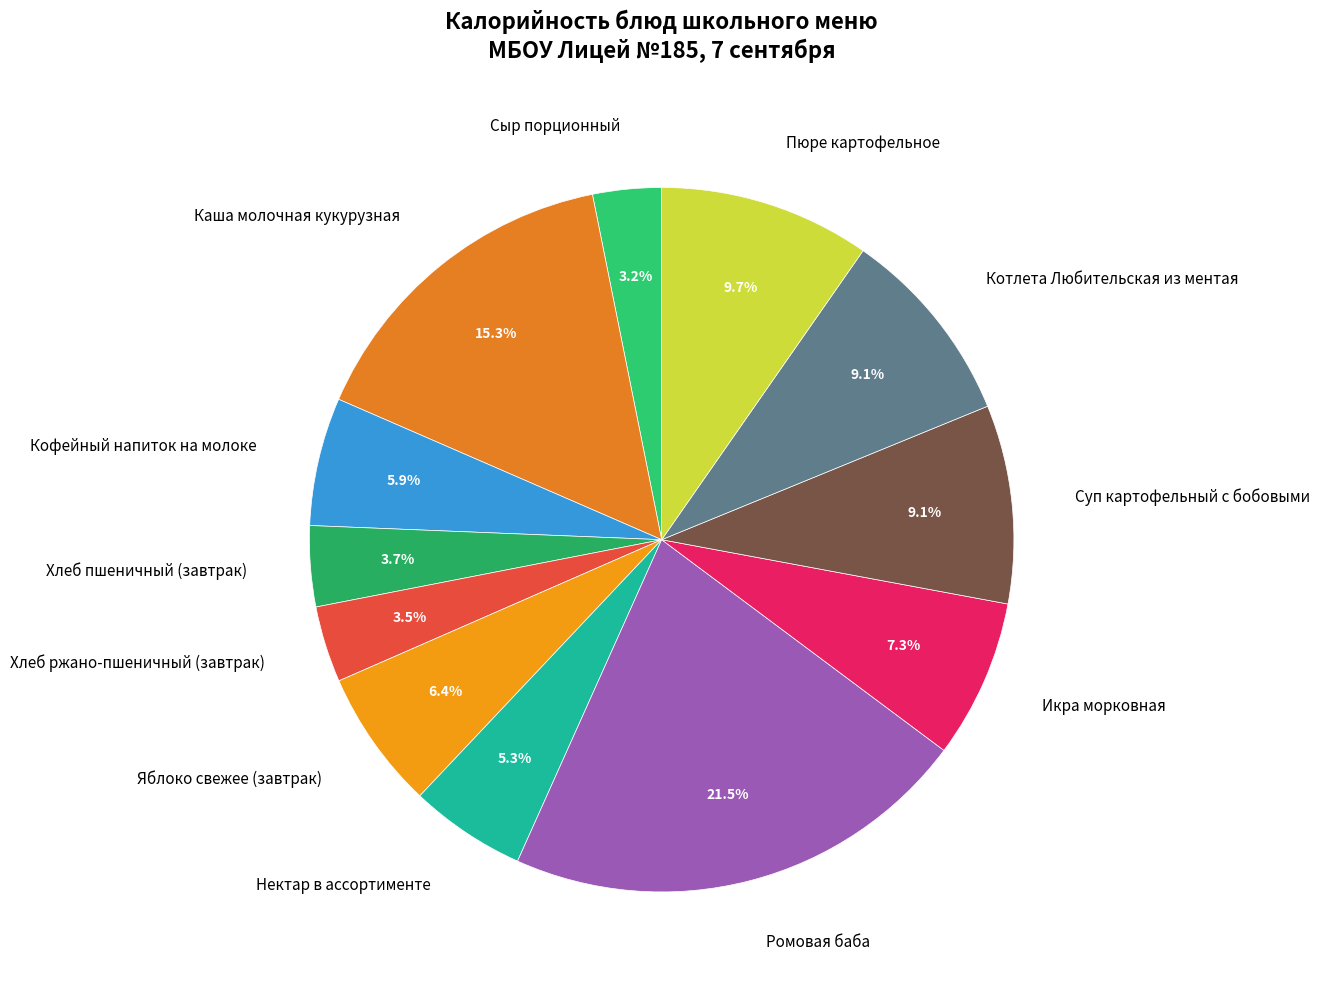

Combined, what portion of the pie is Ромовая баба and Сыр порционный?

24.7%